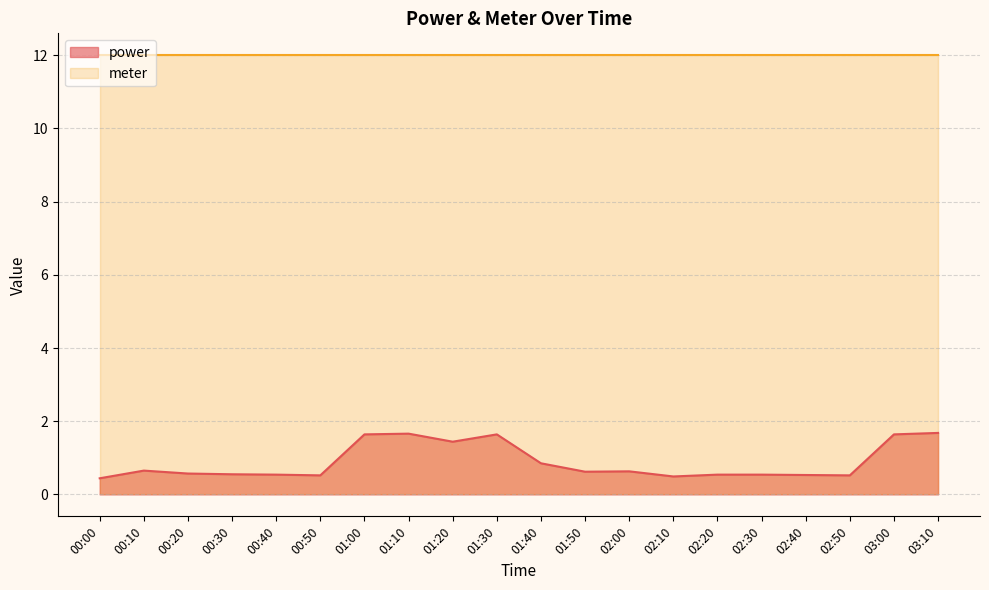

List the labels in order of value, largest first.

03:10, 01:10, 01:00, 01:30, 03:00, 01:20, 01:40, 00:10, 02:00, 01:50, 00:20, 00:30, 00:40, 02:20, 02:30, 02:40, 00:50, 02:50, 02:10, 00:00